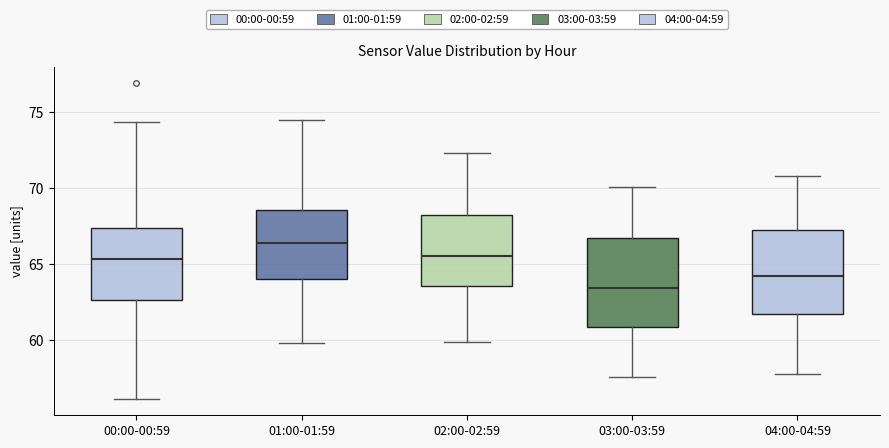

Reading left to right, read every box against the y-axis: the position of its median line, the range the box covers, and the ends of its whiskers. The values are not printed on the chart, so give them approximately, as read against the axis.

00:00-00:59: median 65.5, box 62.5 to 67.5, whiskers 56.0 to 74.5
01:00-01:59: median 66.5, box 64.0 to 68.5, whiskers 60.0 to 74.5
02:00-02:59: median 65.5, box 63.5 to 68.5, whiskers 60.0 to 72.5
03:00-03:59: median 63.5, box 61.0 to 66.5, whiskers 57.5 to 70.0
04:00-04:59: median 64.0, box 61.5 to 67.5, whiskers 58.0 to 71.0